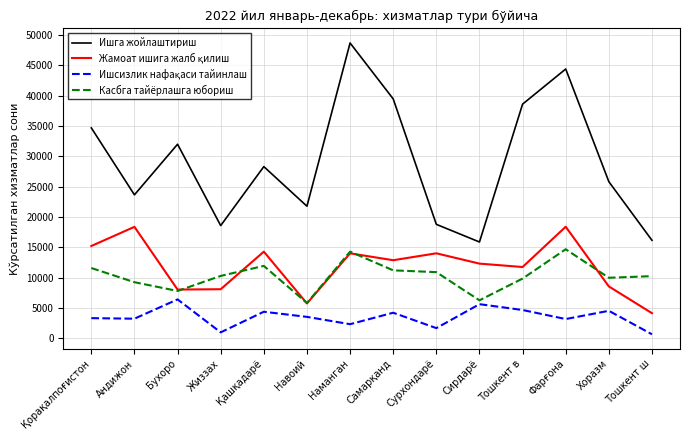

What is the spread (max minus min) of values at Сирдарё?

10251